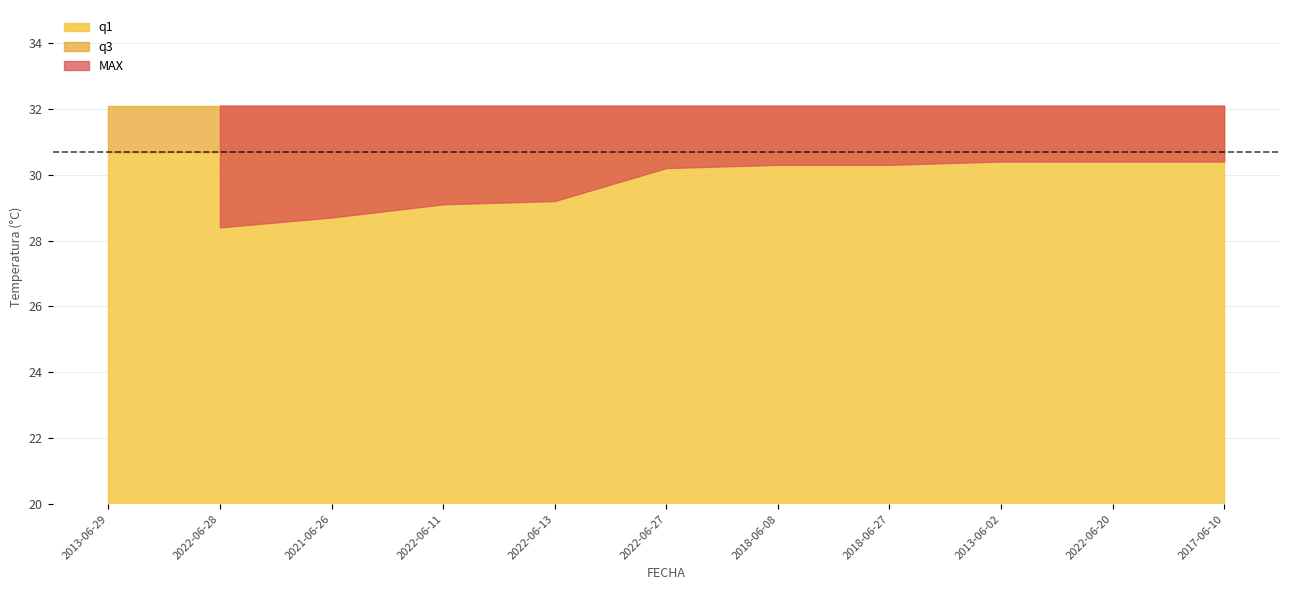

What is the label of the 11th point from the left?

2017-06-10